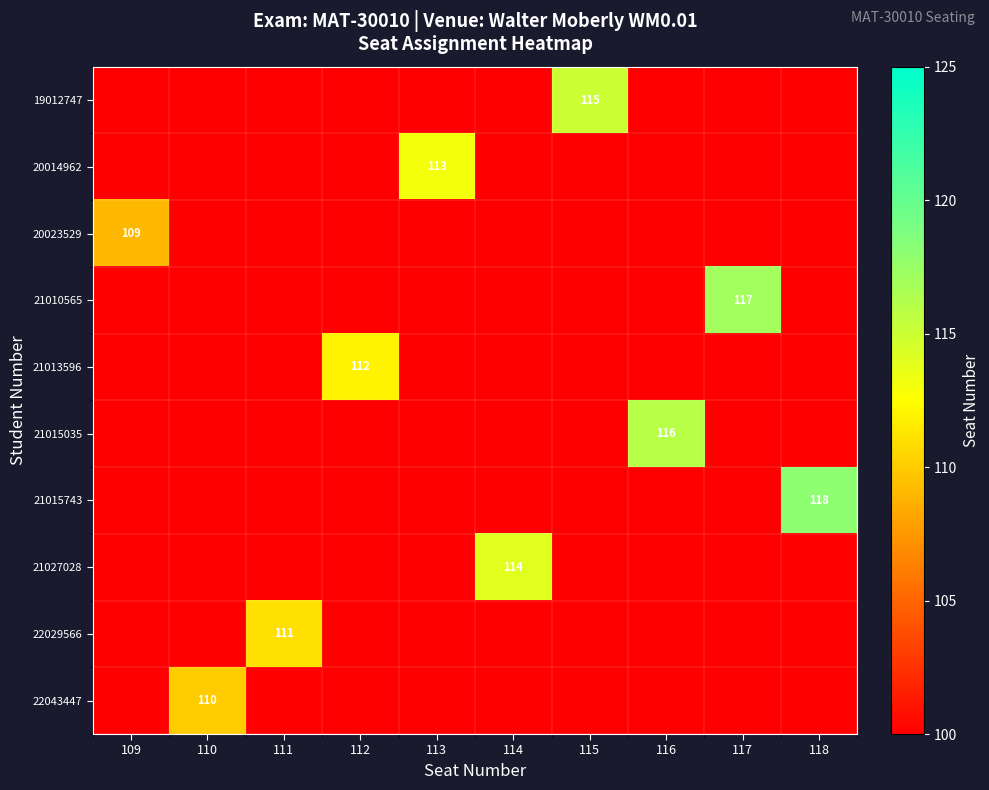

The value of 21027028 at 114 is 188. True or false?

False